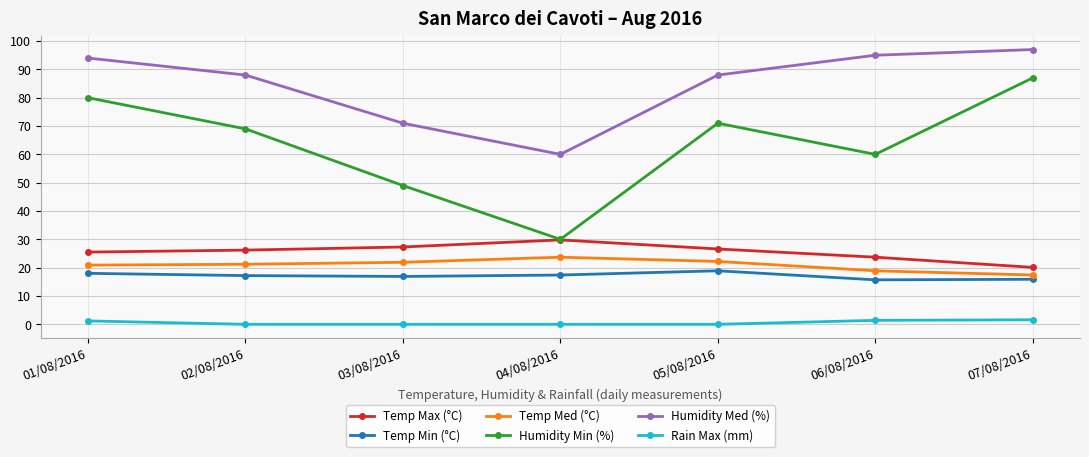

What is the difference between the maximum and minimum values in the Rain Max (mm) series?

1.6